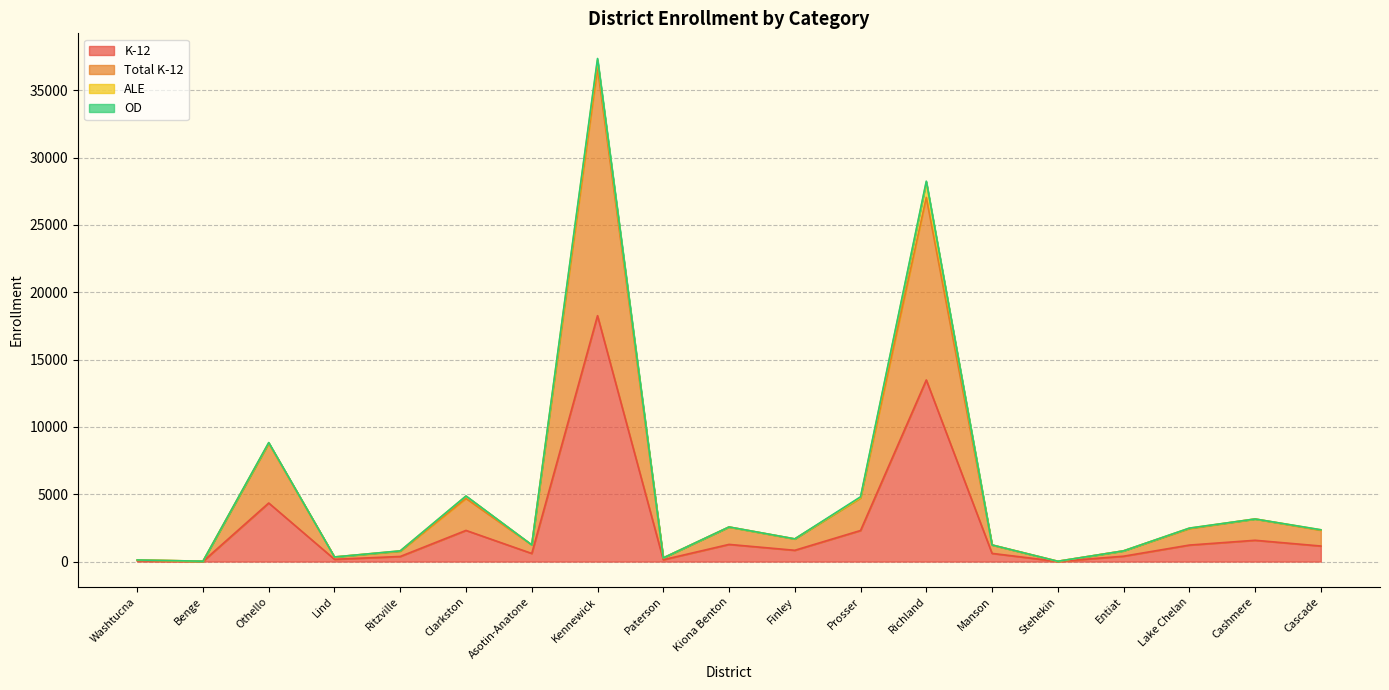

At which label is K-12 closest to 9136?

Richland